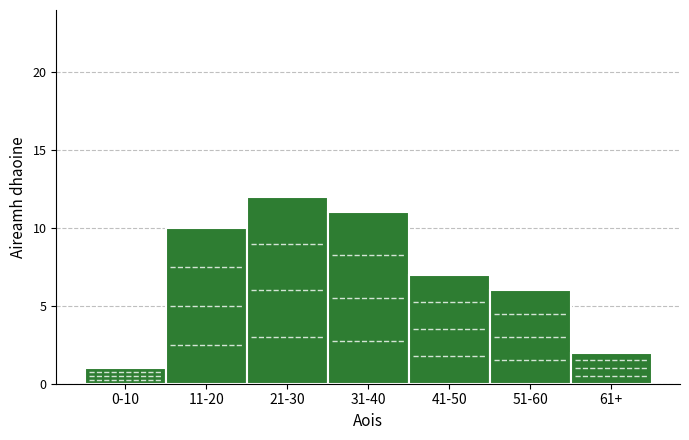

Reading left to right, transcribe all the data shown in this chart.

1	10	12	11	7	6	2